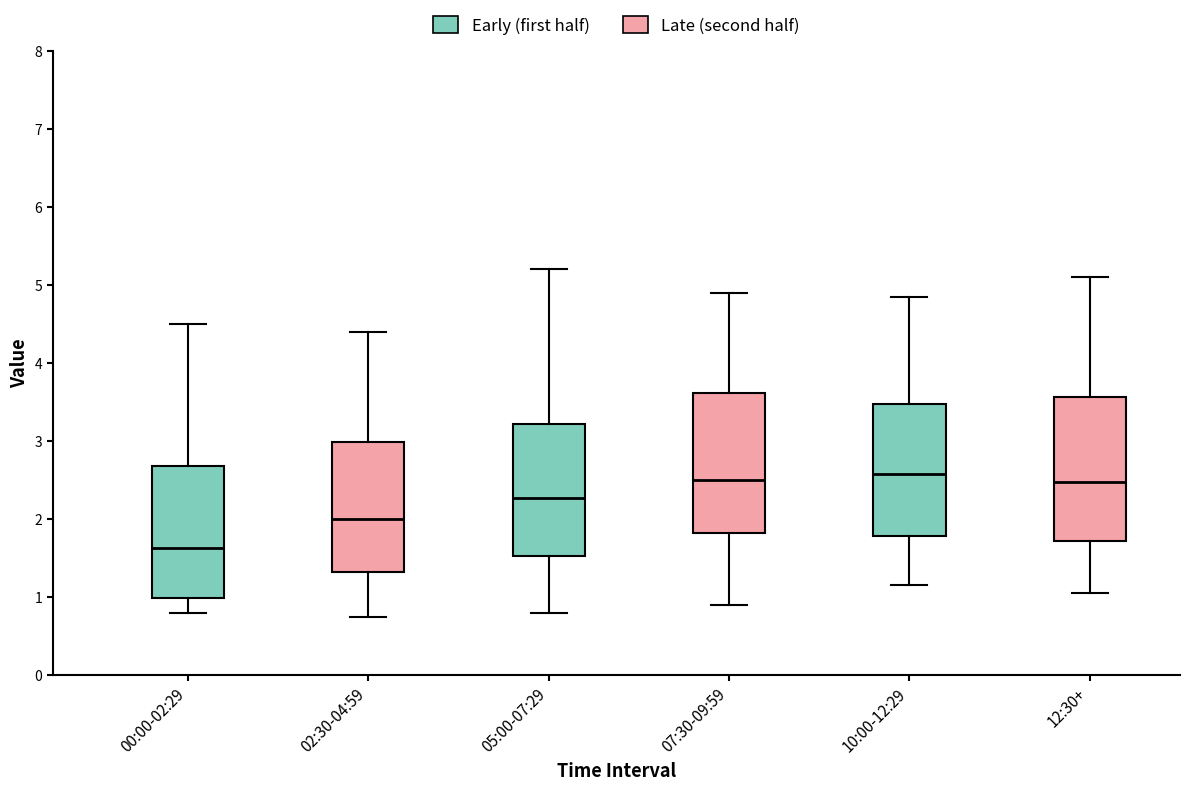

Reading left to right, read every box against the y-axis: the position of its median line, the range the box covers, and the ends of its whiskers. The values are not printed on the chart, so give them approximately, as read against the axis.

00:00-02:29: median 1.6, box 1.0 to 2.7, whiskers 0.8 to 4.5
02:30-04:59: median 2.0, box 1.3 to 3.0, whiskers 0.8 to 4.4
05:00-07:29: median 2.3, box 1.5 to 3.2, whiskers 0.8 to 5.2
07:30-09:59: median 2.5, box 1.8 to 3.6, whiskers 0.9 to 4.9
10:00-12:29: median 2.6, box 1.8 to 3.5, whiskers 1.2 to 4.9
12:30+: median 2.5, box 1.7 to 3.6, whiskers 1.1 to 5.1